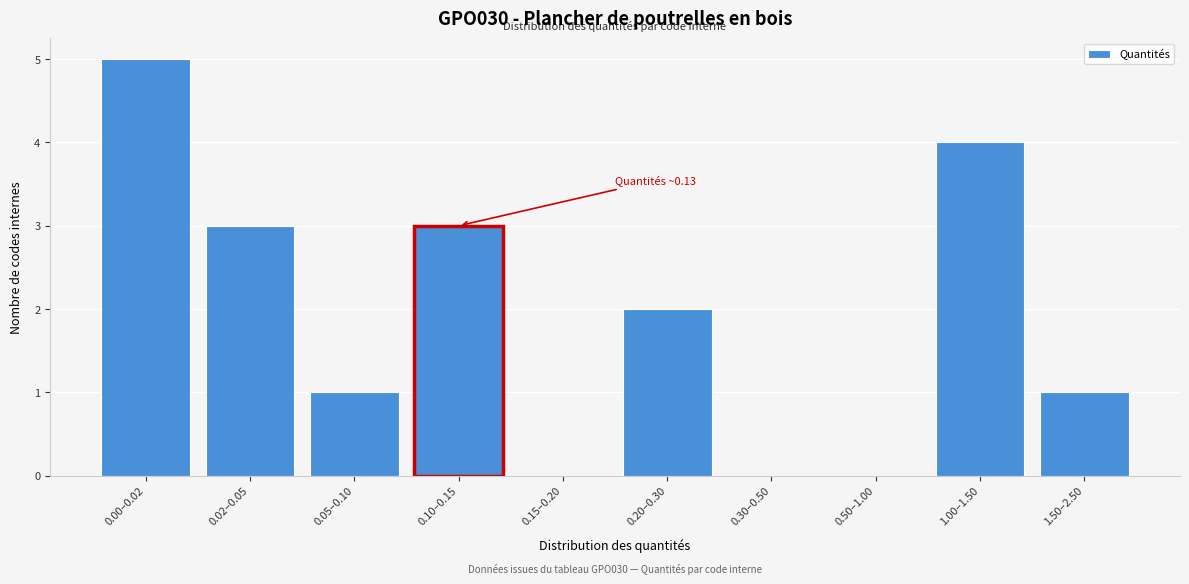

Reading left to right, what are all the values shown in this chart?

0.00–0.02=5	0.02–0.05=3	0.05–0.10=1	0.10–0.15=3	0.15–0.20=0	0.20–0.30=2	0.30–0.50=0	0.50–1.00=0	1.00–1.50=4	1.50–2.50=1